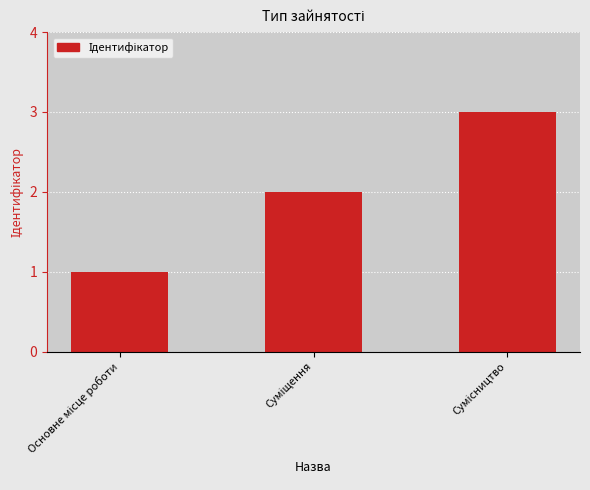

What is the greatest value displayed?

3